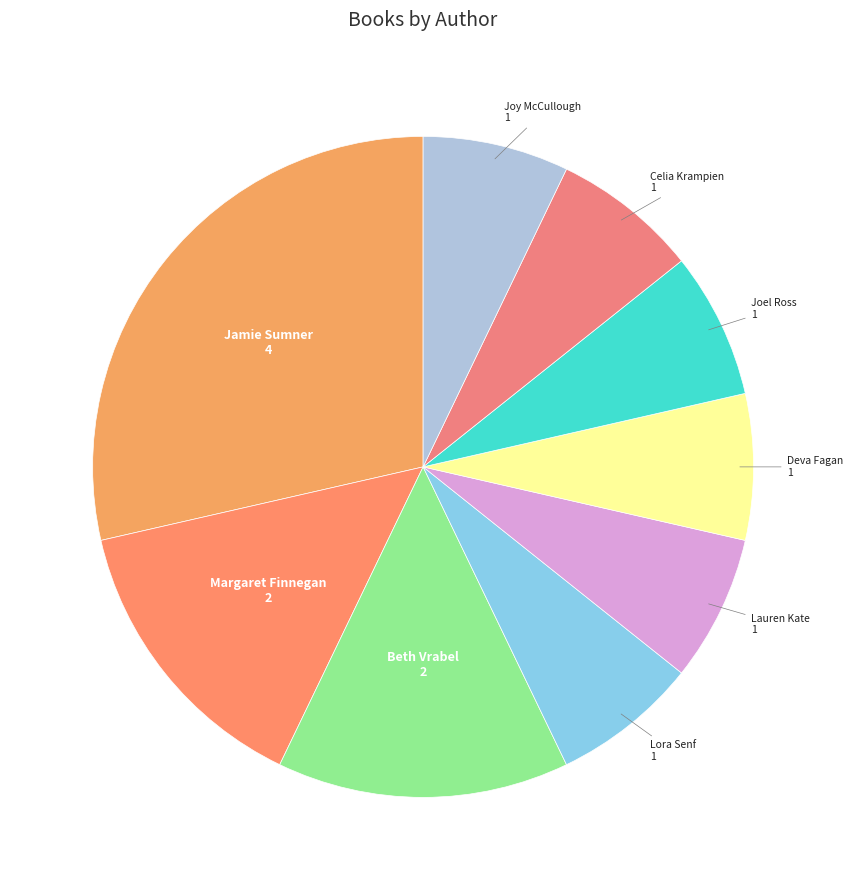

Between Beth Vrabel and Lauren Kate, which is larger?

Beth Vrabel